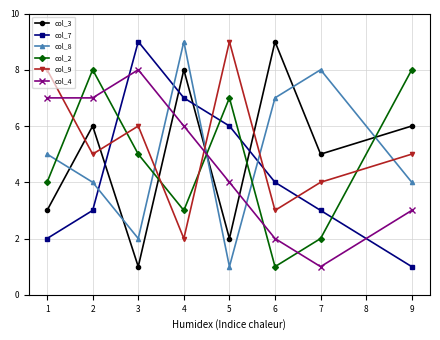

What is the spread (max minus min) of values at 6?

8